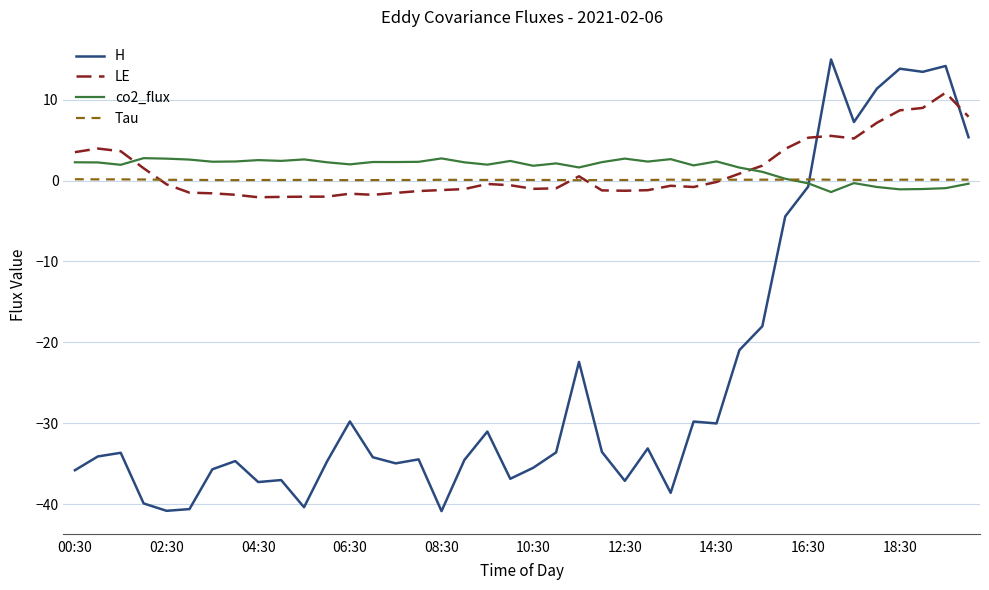

True or false: H and Tau cross at least once.

True